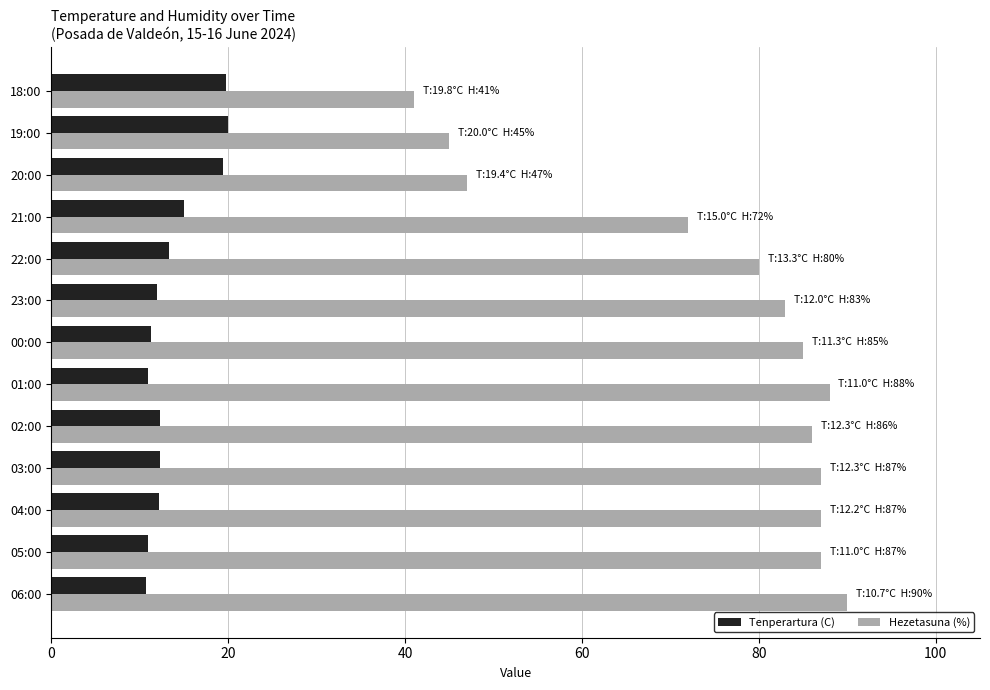

Which series has the largest range (max minus min)?

Hezetasuna (%)